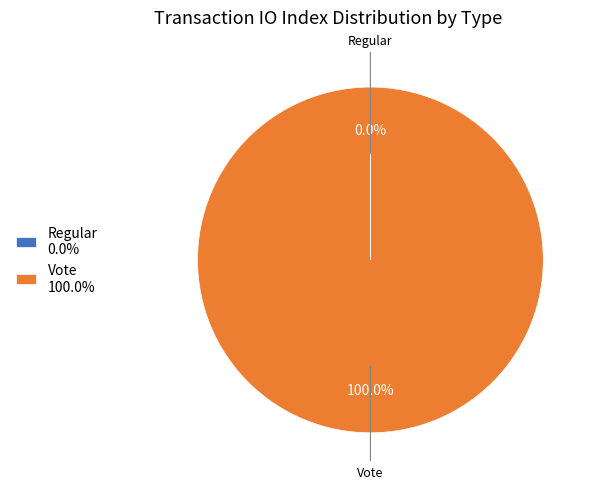

Is there a majority slice in this chart?

Yes